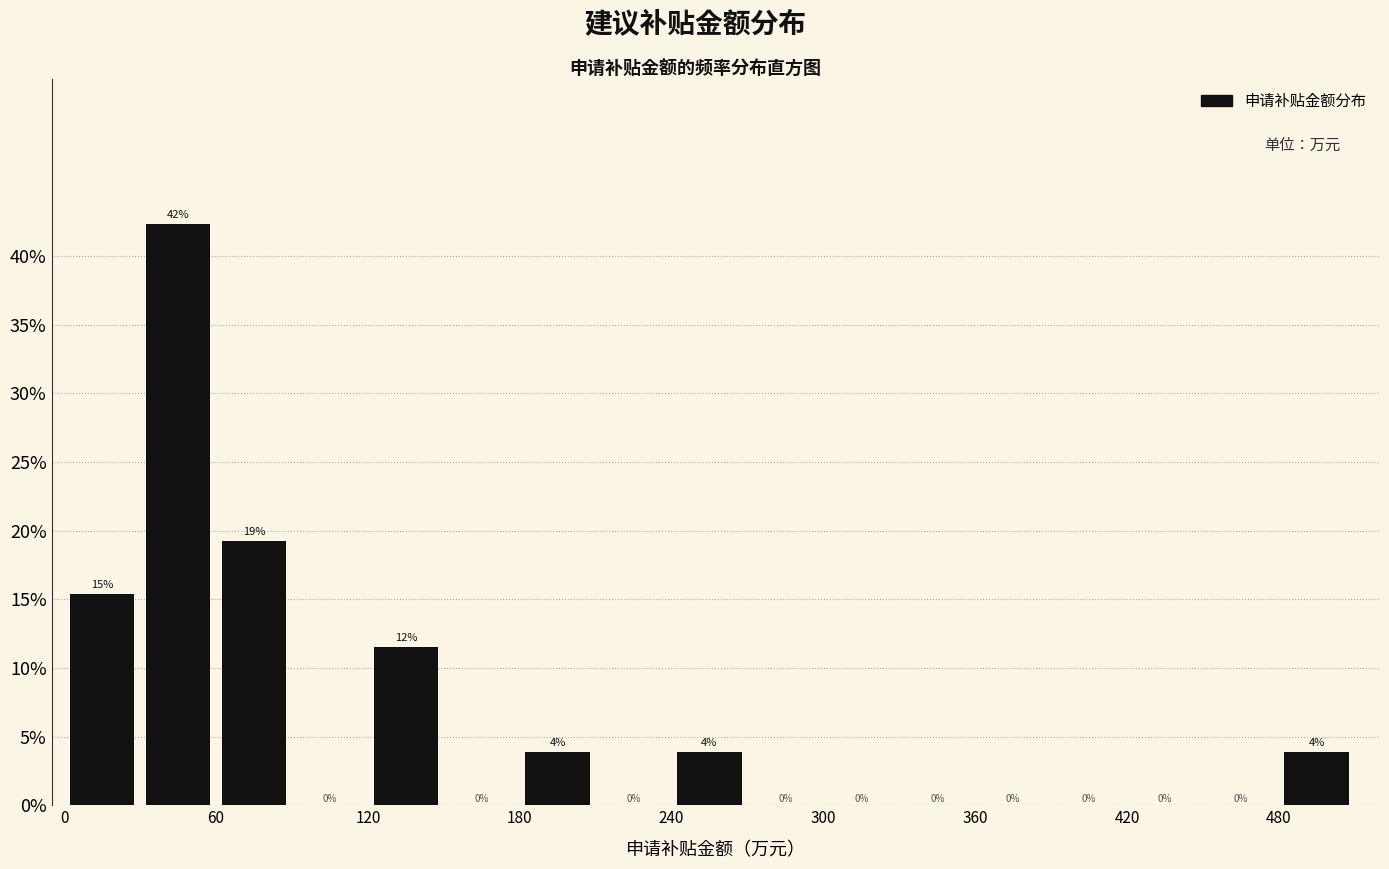

Read against the x-axis, roughly where is the centre of the tallest bar?

50